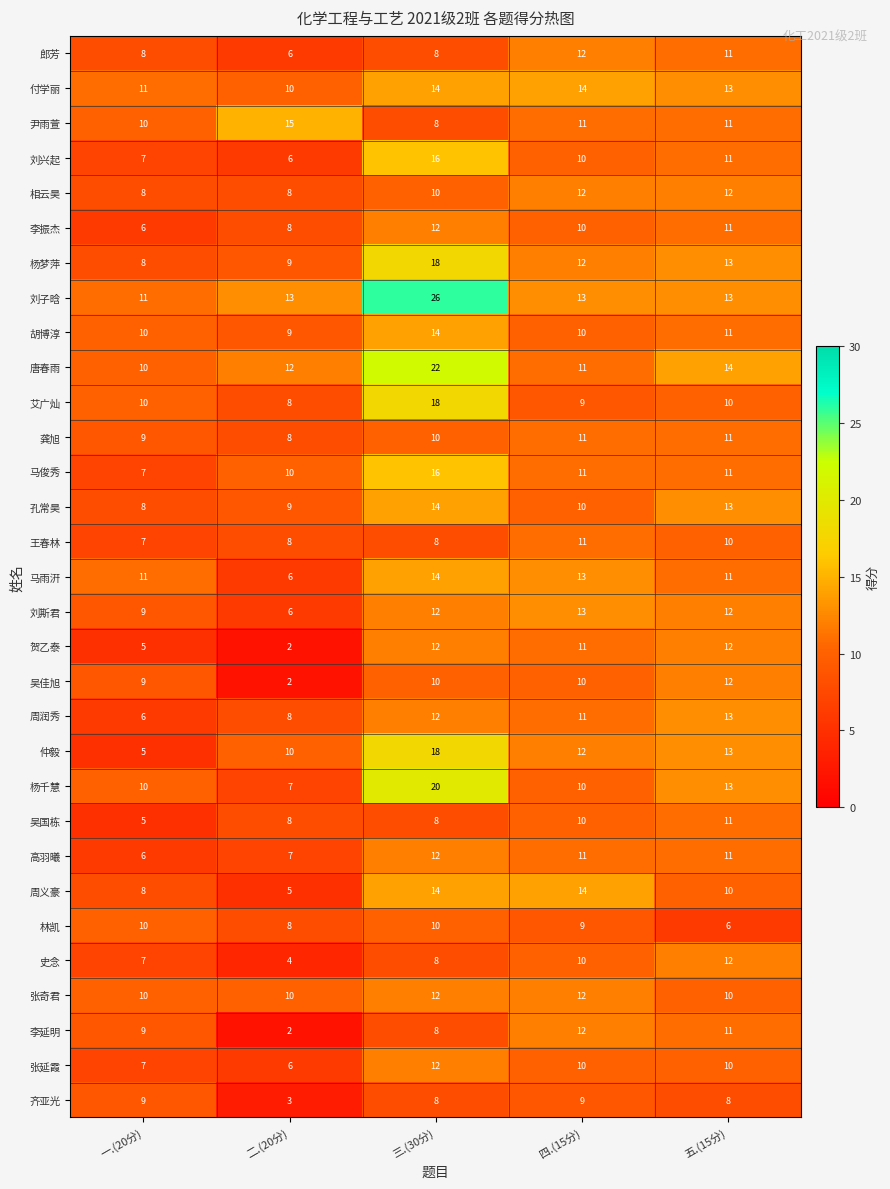

Read the 尹雨萱 value at 五.(15分).

11